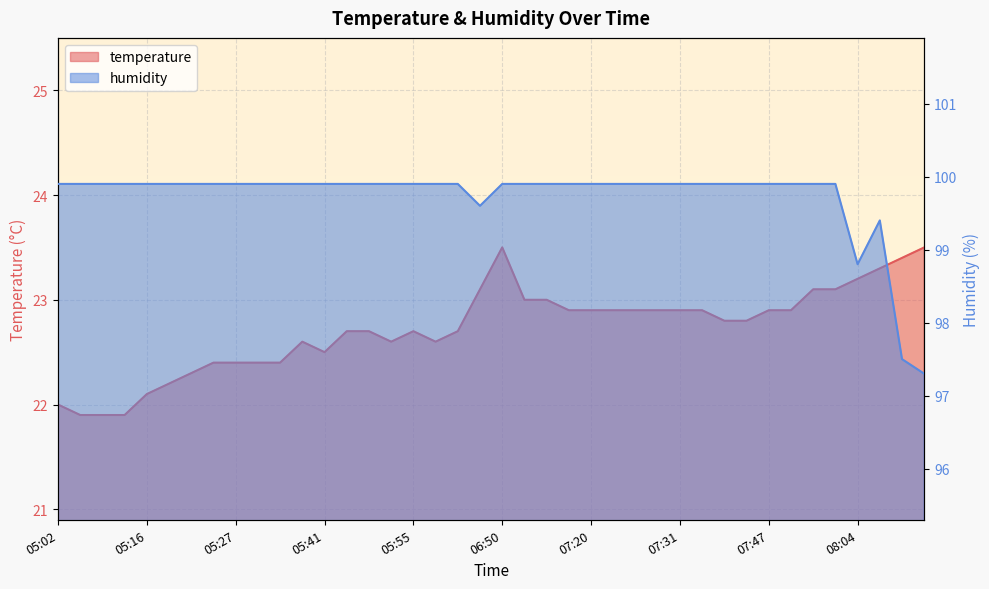

How many interior local valleys does the temperature series have?

3